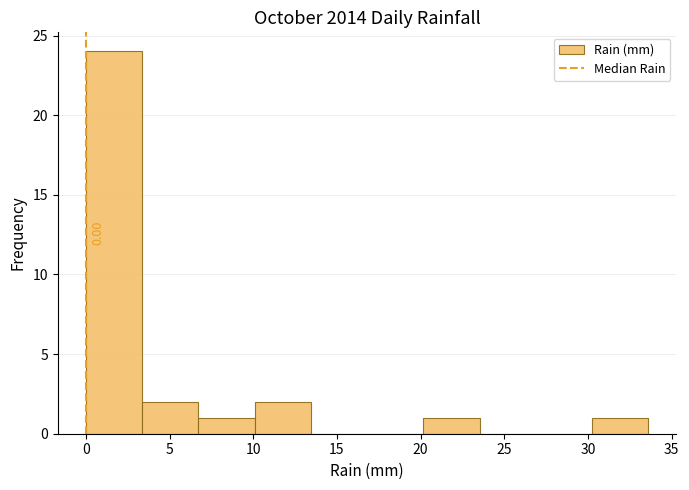

Which range on the x-axis has the tallest bar?

0.0 to 3.5